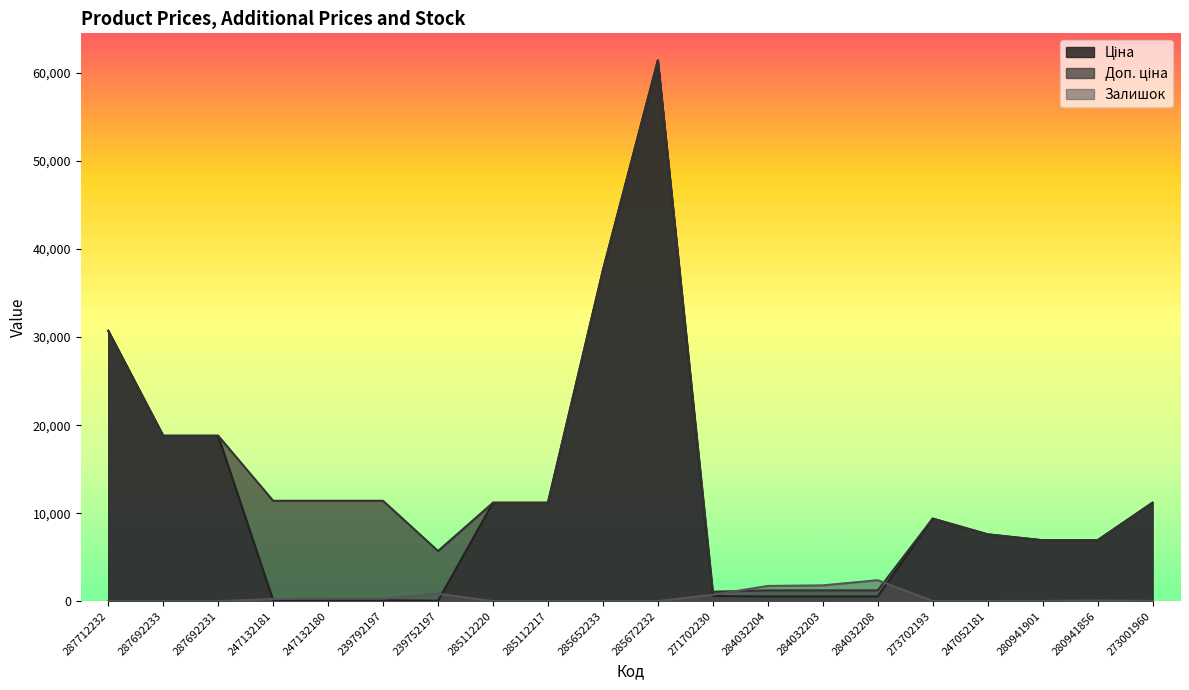

What is the label of the 7th point from the left?

239752197